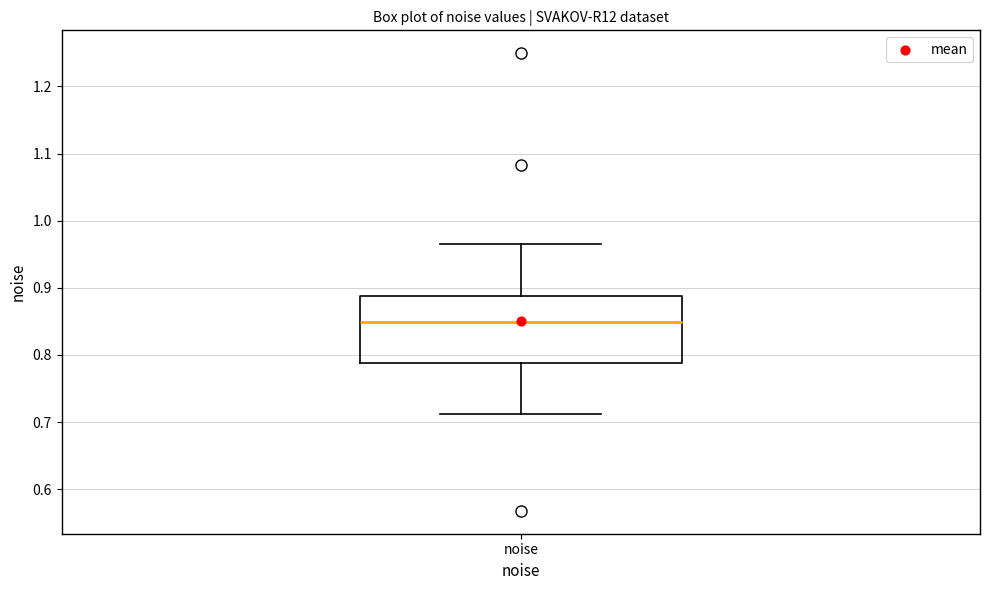

Where does the median line of the box for noise sit on the y-axis? The values are not printed on the chart, so give them approximately, as read against the axis.

0.85